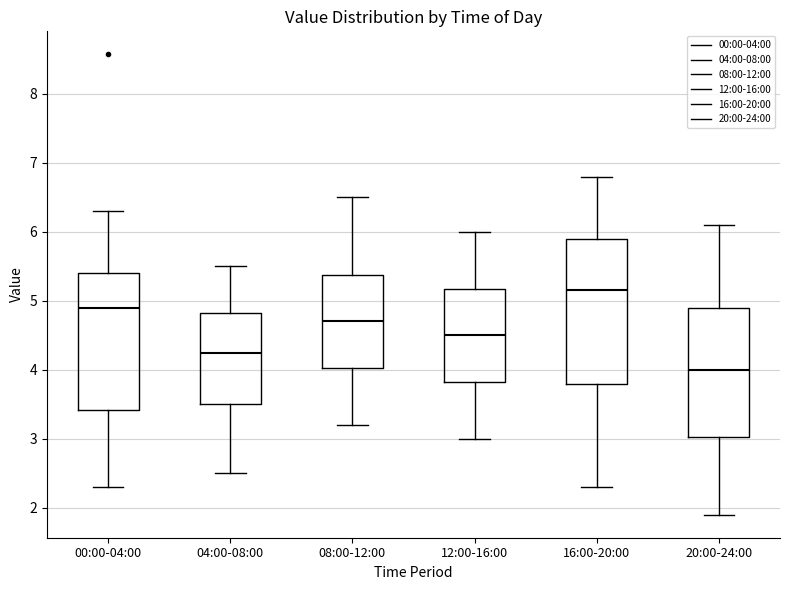

Reading left to right, read every box against the y-axis: the position of its median line, the range the box covers, and the ends of its whiskers. The values are not printed on the chart, so give them approximately, as read against the axis.

00:00-04:00: median 4.9, box 3.4 to 5.4, whiskers 2.3 to 6.3
04:00-08:00: median 4.3, box 3.5 to 4.8, whiskers 2.5 to 5.5
08:00-12:00: median 4.7, box 4.0 to 5.4, whiskers 3.2 to 6.5
12:00-16:00: median 4.5, box 3.8 to 5.2, whiskers 3.0 to 6.0
16:00-20:00: median 5.2, box 3.8 to 5.9, whiskers 2.3 to 6.8
20:00-24:00: median 4.0, box 3.0 to 4.9, whiskers 1.9 to 6.1